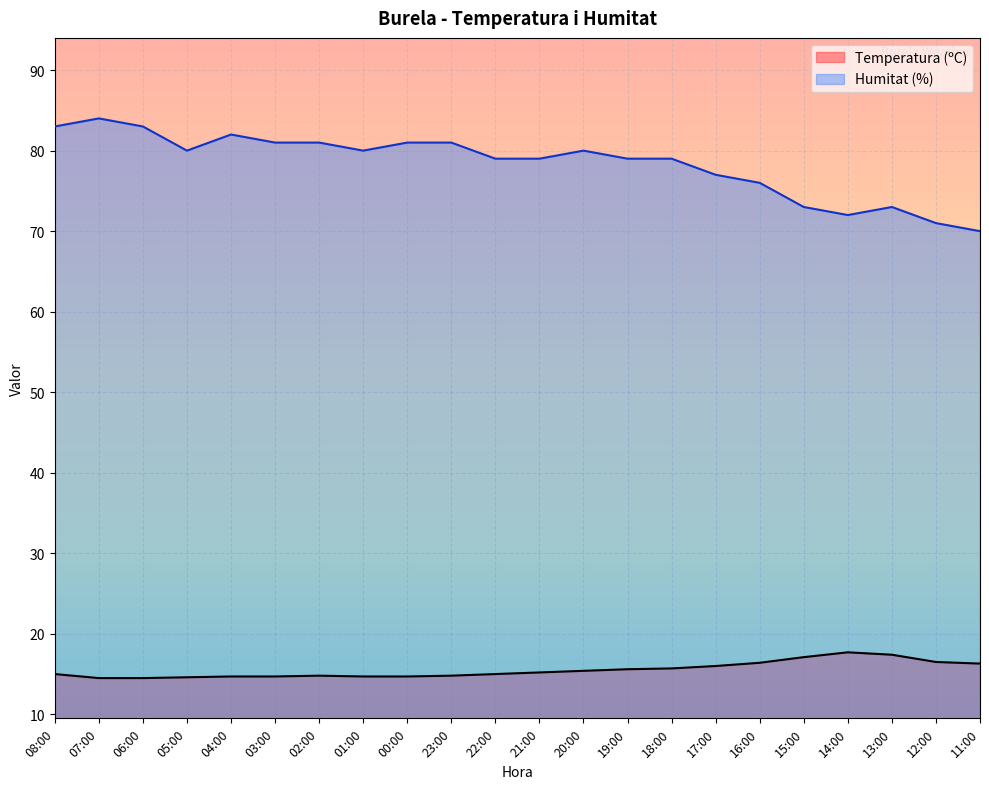

Reading left to right, list all the values displayed in this chart.

Temperatura (ºC): 15.0	14.5	14.5	14.6	14.7	14.7	14.8	14.7	14.7	14.8	15.0	15.2	15.4	15.6	15.7	16.0	16.4	17.1	17.7	17.4	16.5	16.3
Humitat (%): 83.0	84.0	83.0	80.0	82.0	81.0	81.0	80.0	81.0	81.0	79.0	79.0	80.0	79.0	79.0	77.0	76.0	73.0	72.0	73.0	71.0	70.0